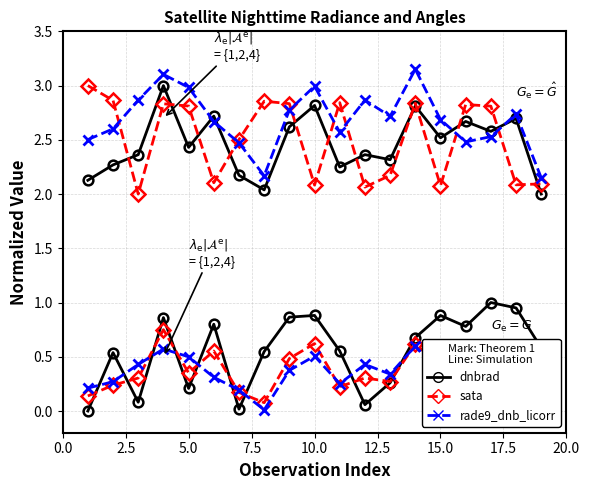

Is this an area chart (filled region under the line)?

No